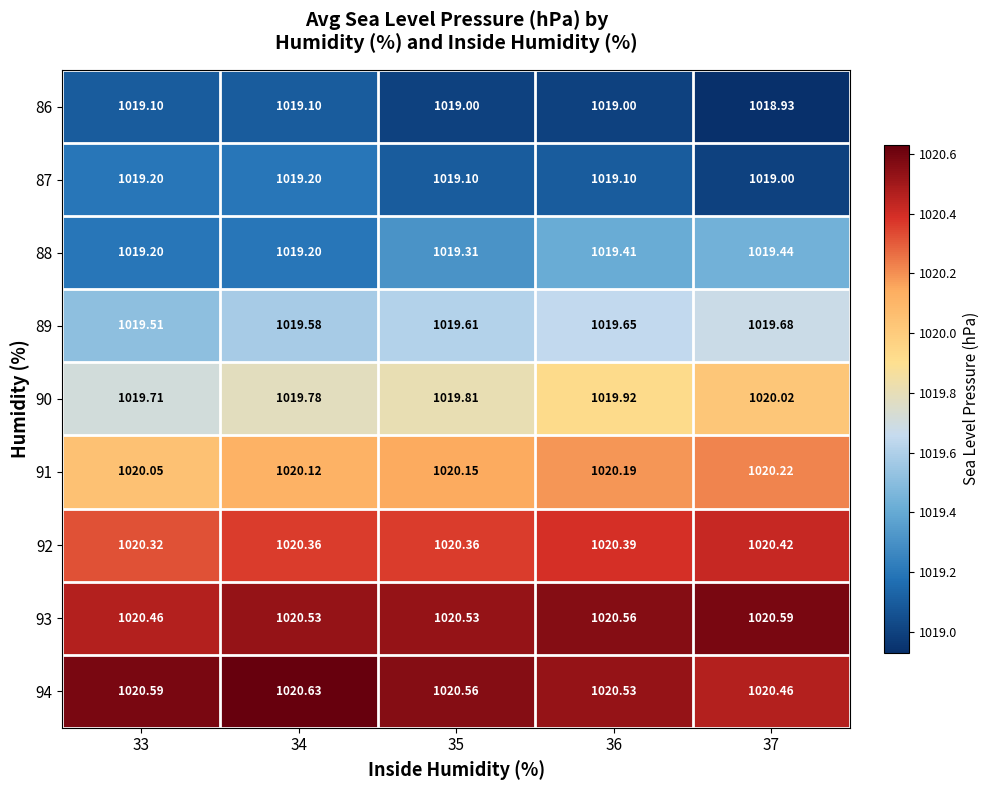

What is the difference between the highest and lowest values at 37?

1.7